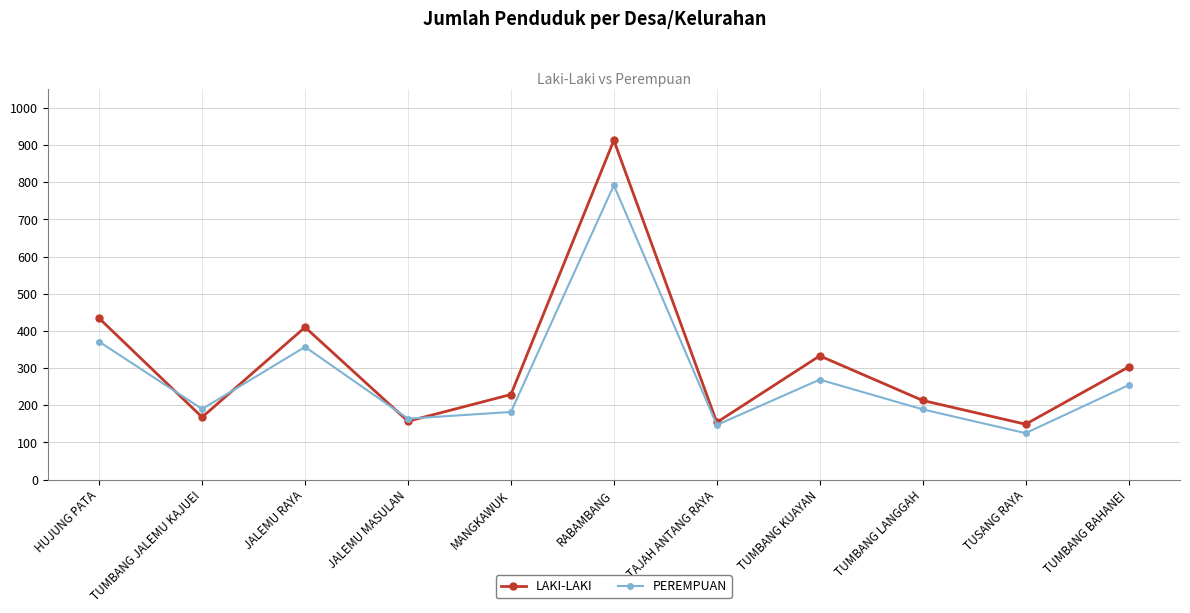

Which category has the highest value across all series?

RABAMBANG